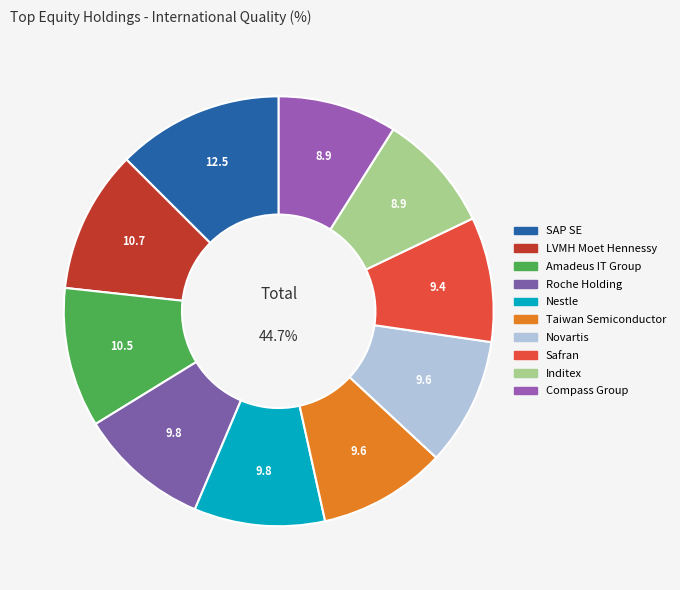

How many slices are in this pie chart?

10